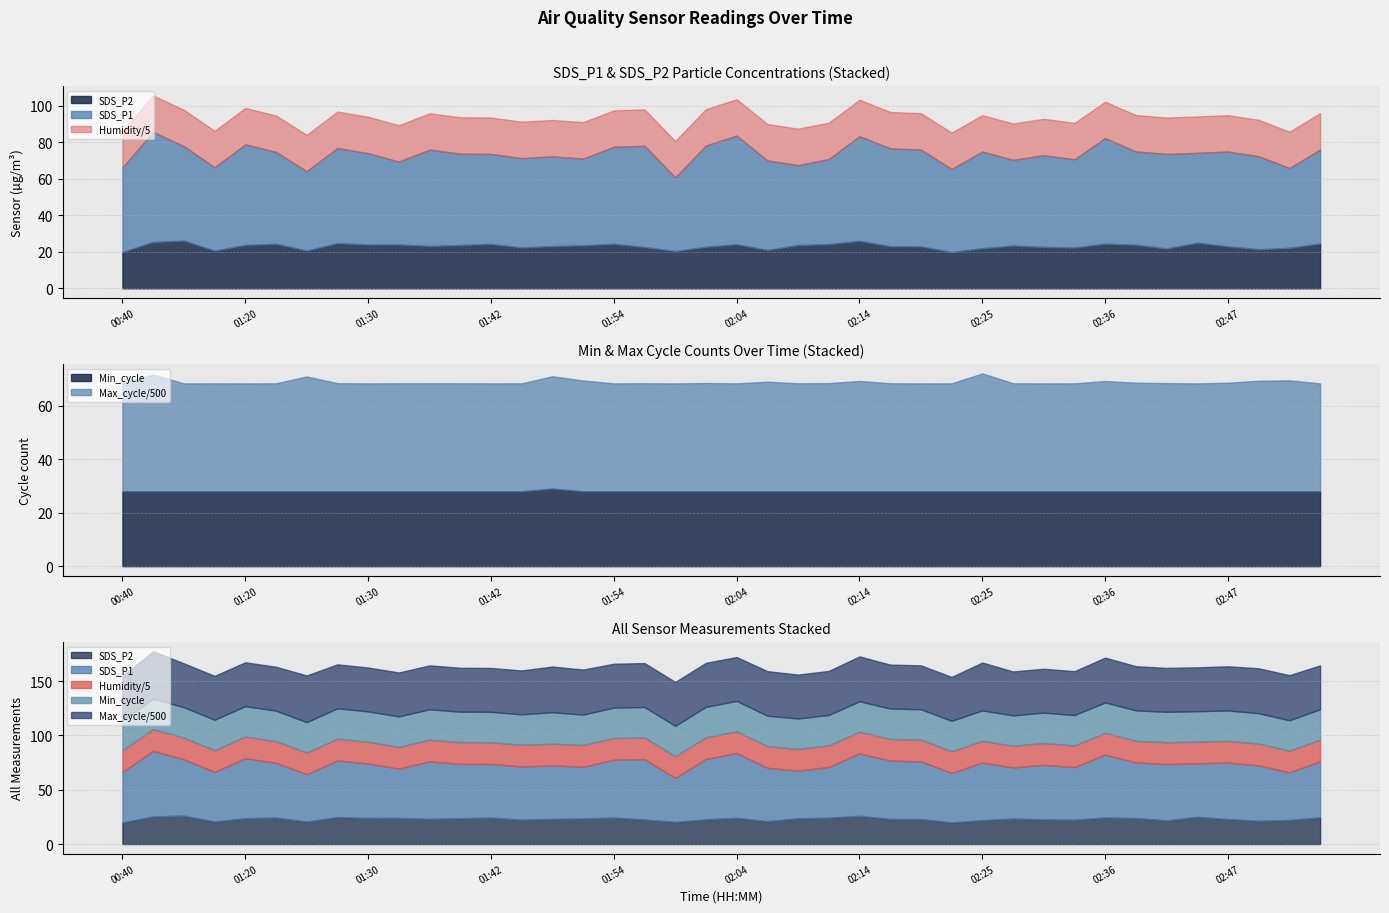

How many lines are shown in the chart?

5